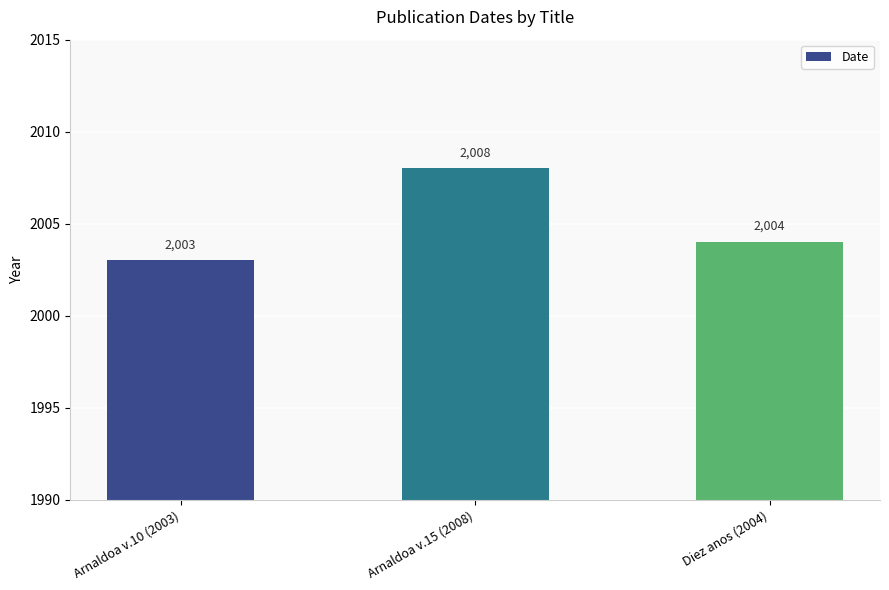

What is the sum of all values?

6015